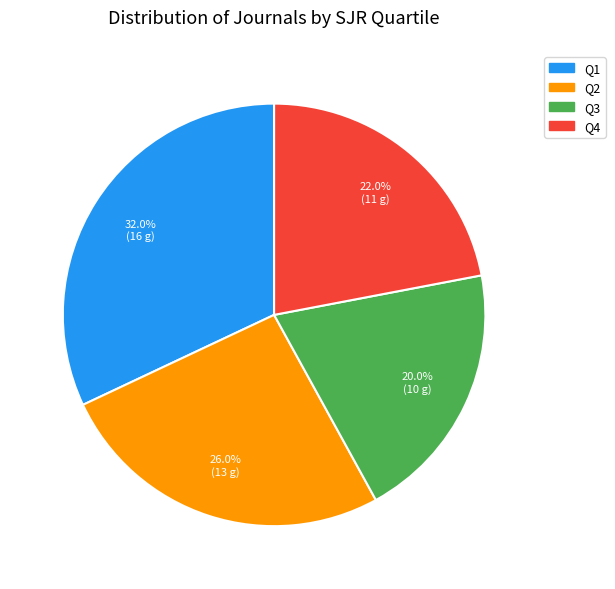

Is it true that Q3 is 34% of the pie?

False